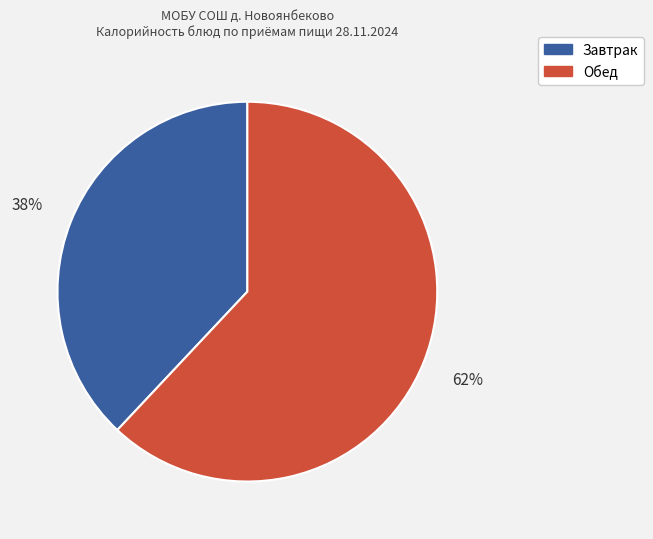

Combined, do Обед and Завтрак account for over 50%?

Yes